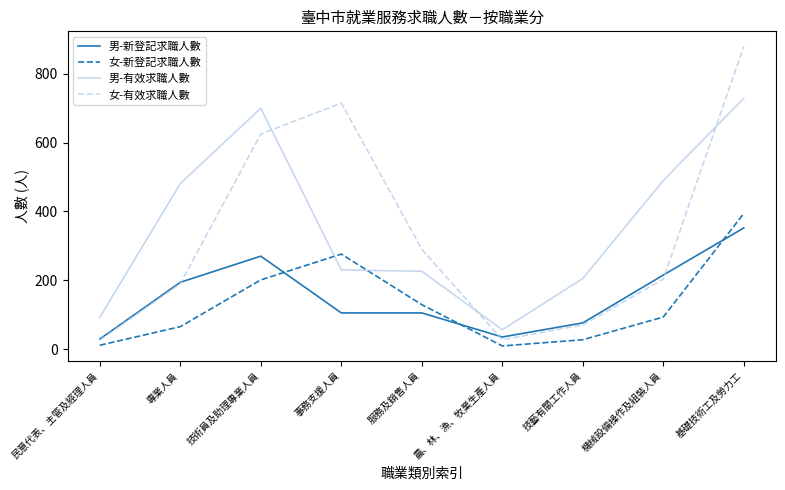

Which series ends up on top after the final intersection of 女-新登記求職人數 and 男-新登記求職人數?

女-新登記求職人數